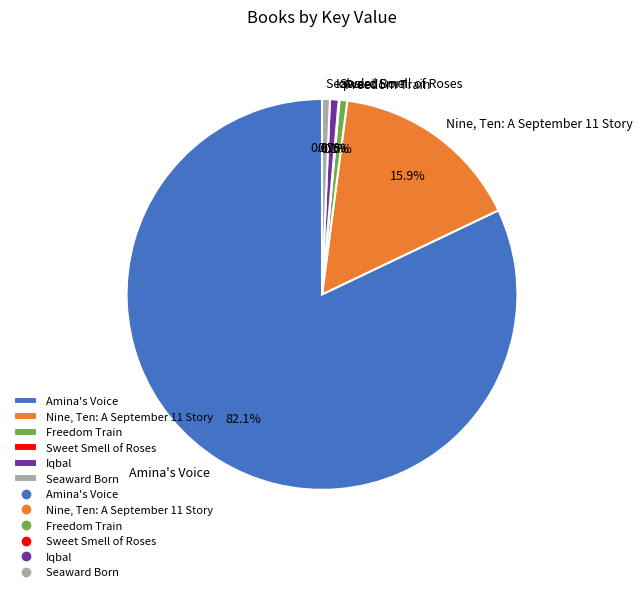

What is the largest slice in the pie chart?

Amina's Voice